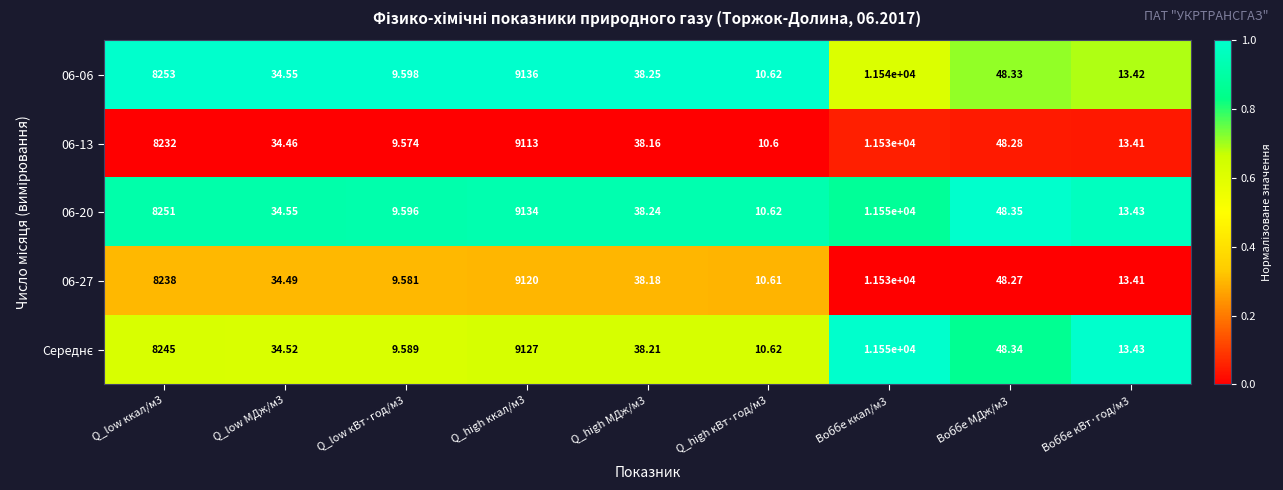

What is the total value across all series at Воббе ккал/м3?

57700.0